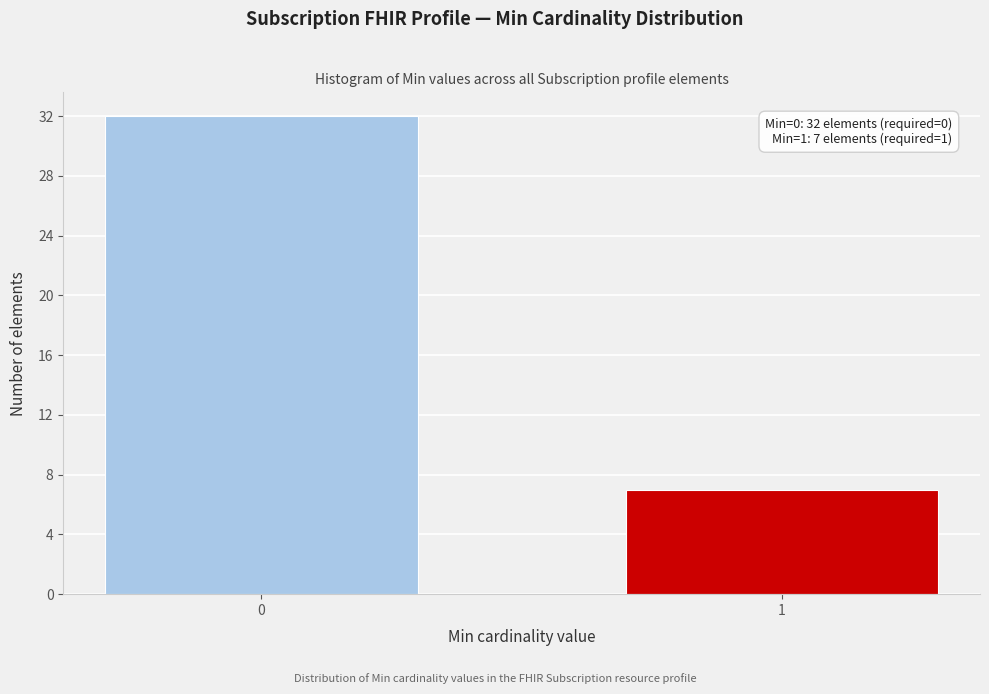

Reading right to left, transcribe all the data shown in this chart.

1=7	0=32